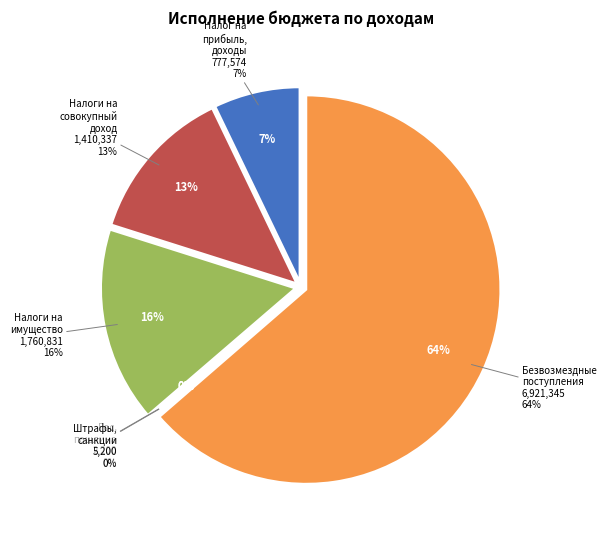

True or false: НАЛОГИ НА ИМУЩЕСТВО accounts for 4% of the total.

False